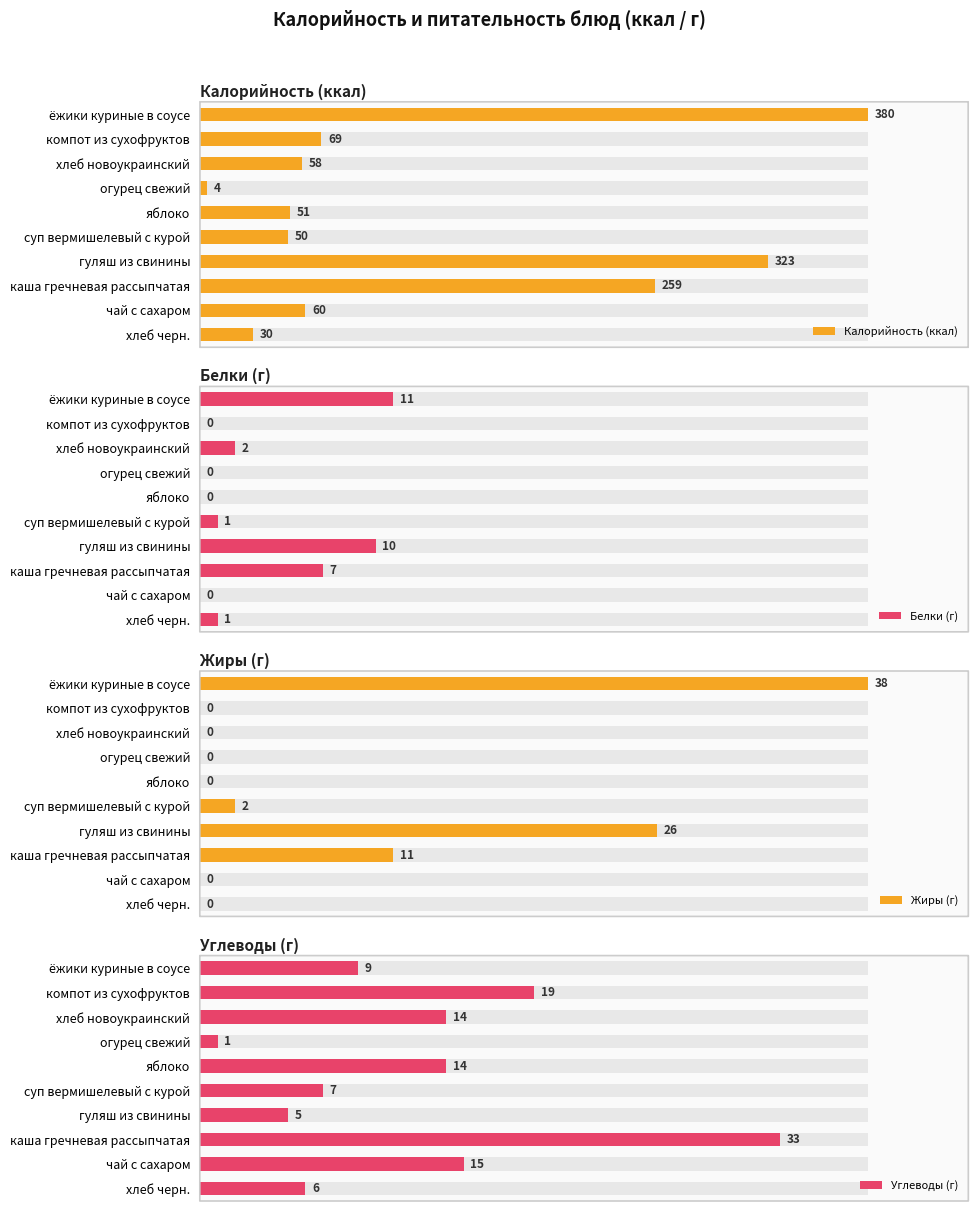

Reading left to right, list all the values displayed in this chart.

Калорийность (ккал): 380	69	58	4	51	50	323	259	60	30
Белки (г): 11	0	2	0	0	1	10	7	0	1
Жиры (г): 38	0	0	0	0	2	26	11	0	0
Углеводы (г): 9	19	14	1	14	7	5	33	15	6